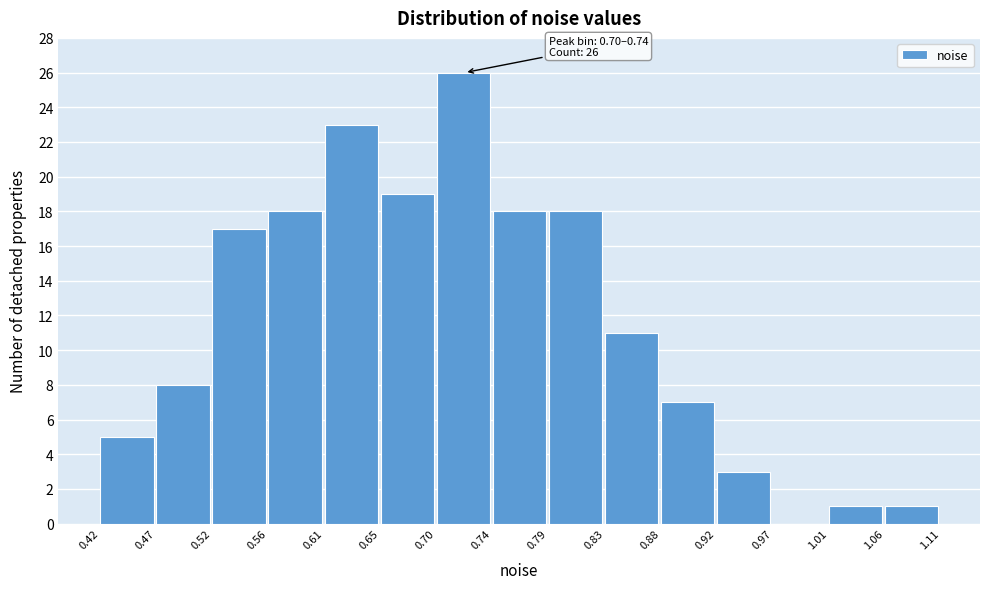

Which range on the x-axis has the tallest bar?

0.70 to 0.74